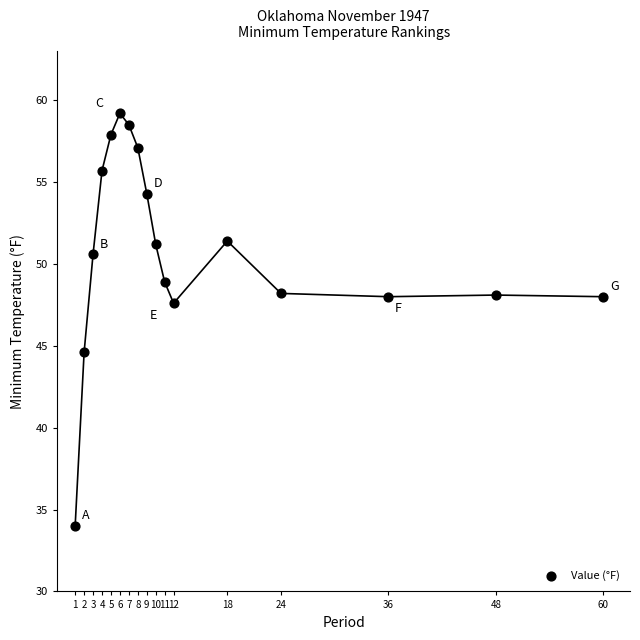

What is the range of X values (max minus min)?

59.0